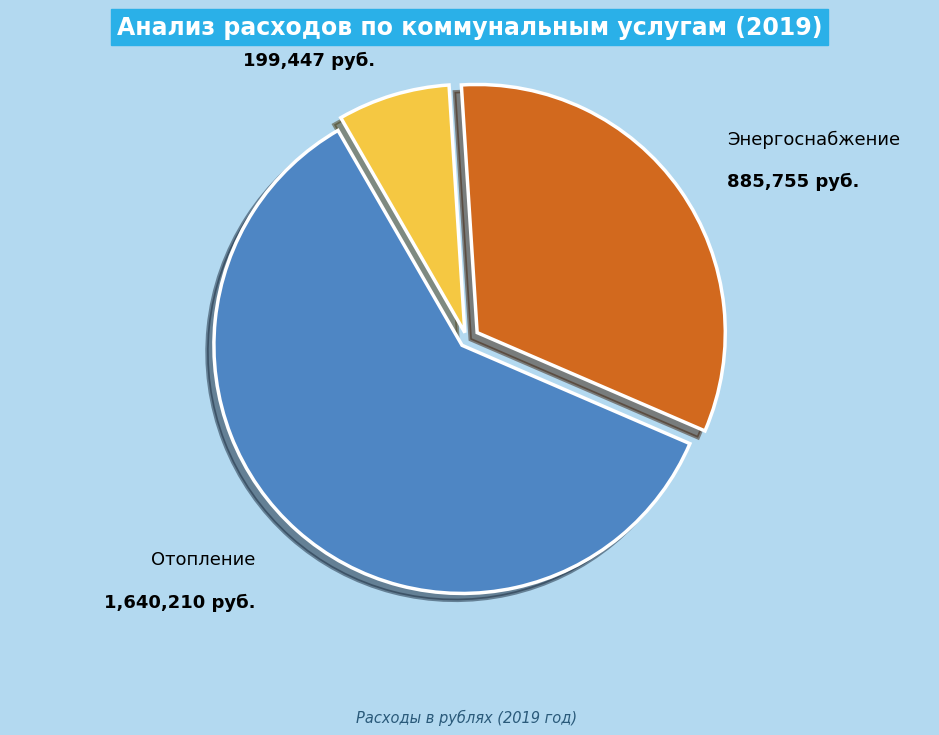

Is there a majority slice in this chart?

Yes